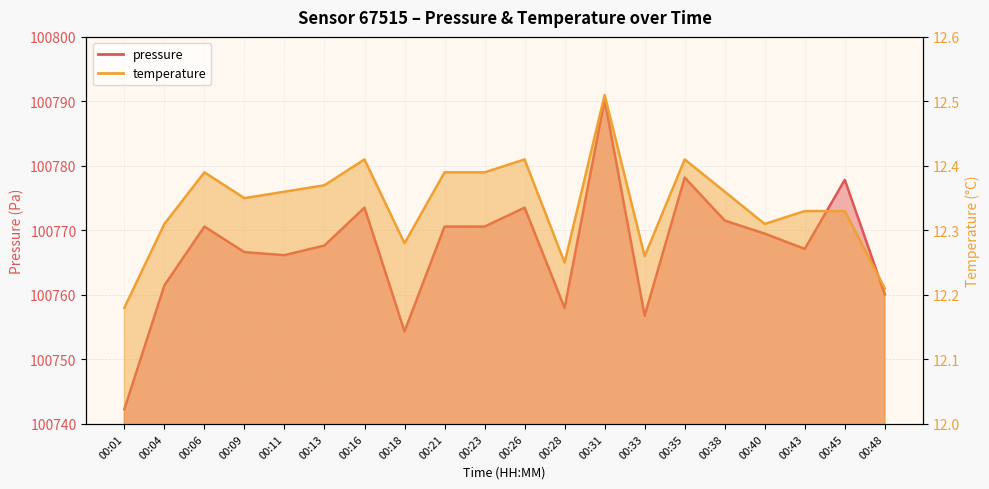

Where is the first local maximum for temperature?

00:06